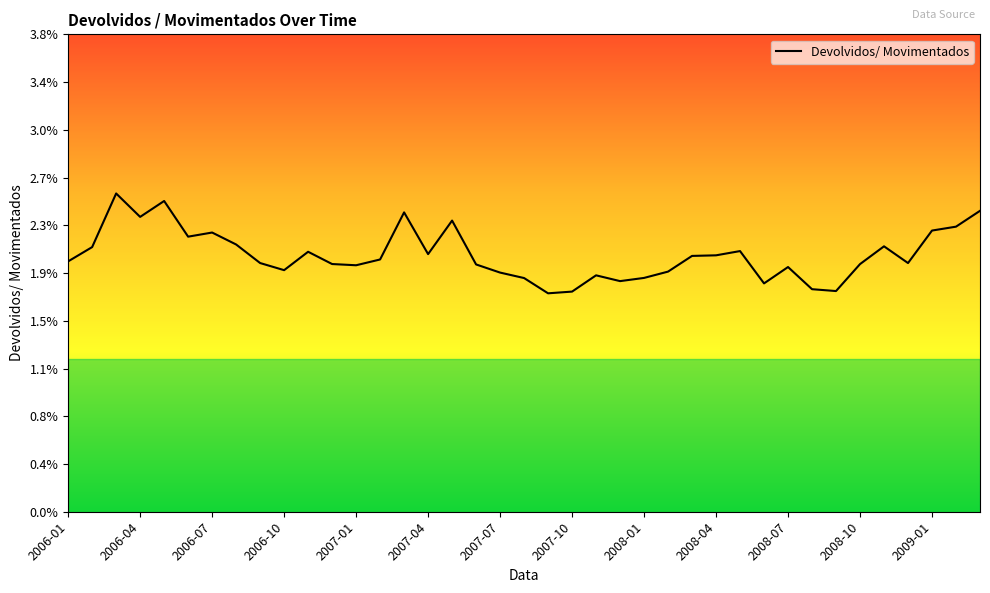

At which category does the data reach its first local valley?

2006-04